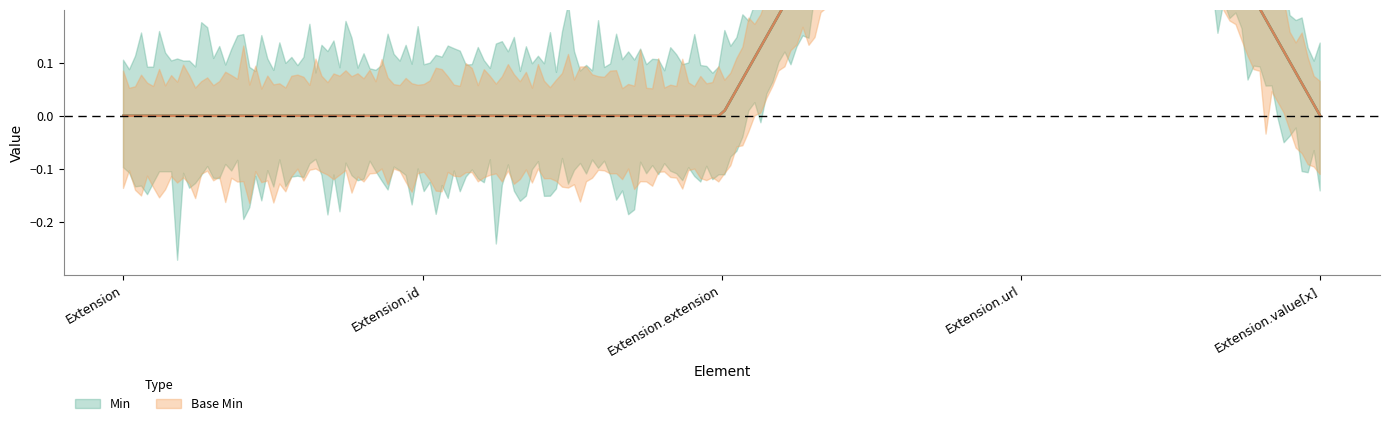

True or false: Base Min and Min intersect in this chart.

False